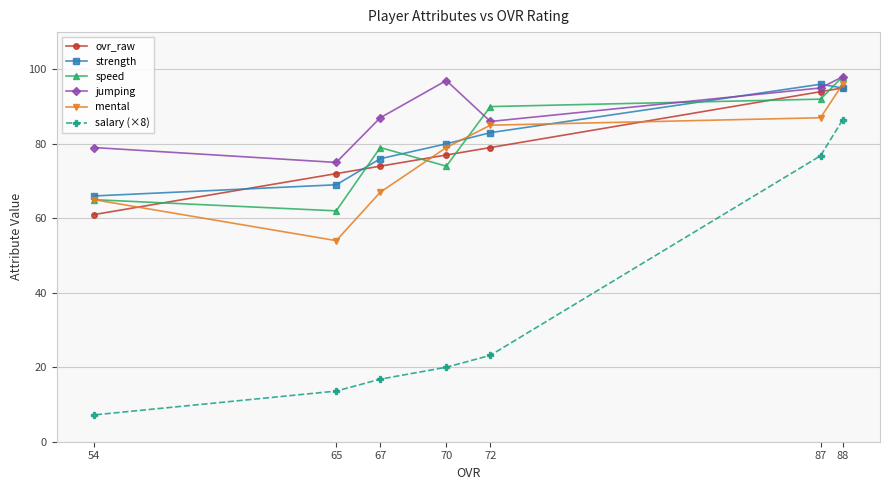

List the labels in order of salary (×8) value, largest first.

88, 87, 72, 70, 67, 65, 54